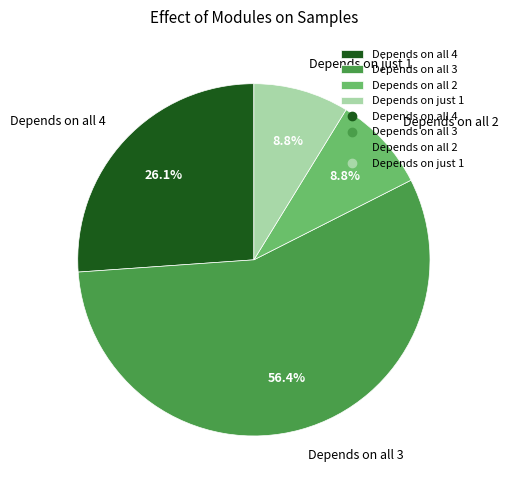

What is the ratio of the value at Depends on all 4 to the value at Depends on all 3?

0.5